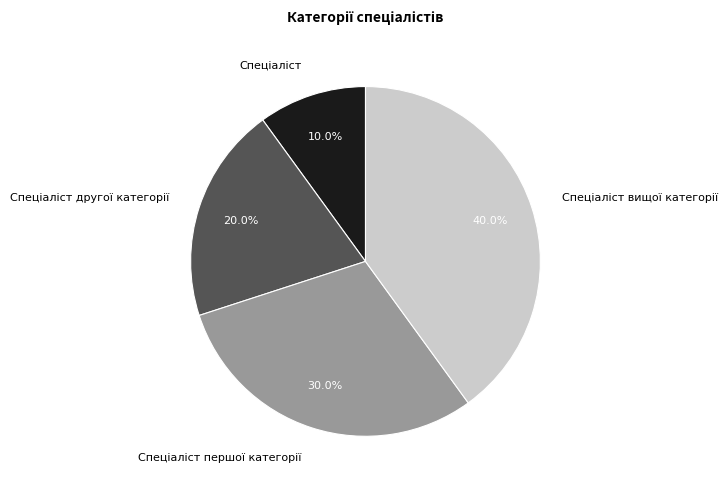

Is there any slice that represents more than half of the pie?

No